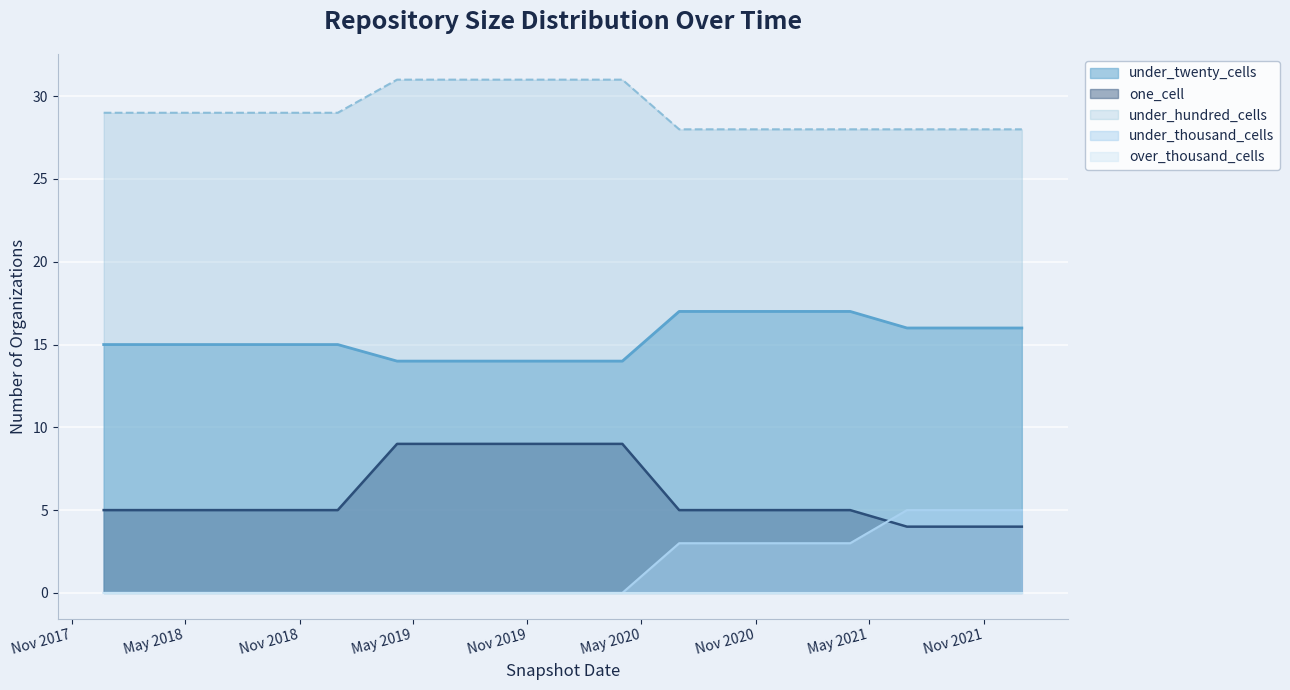

Rank the series by their average value, from highest to lowest.

under_hundred_cells, under_twenty_cells, one_cell, under_thousand_cells